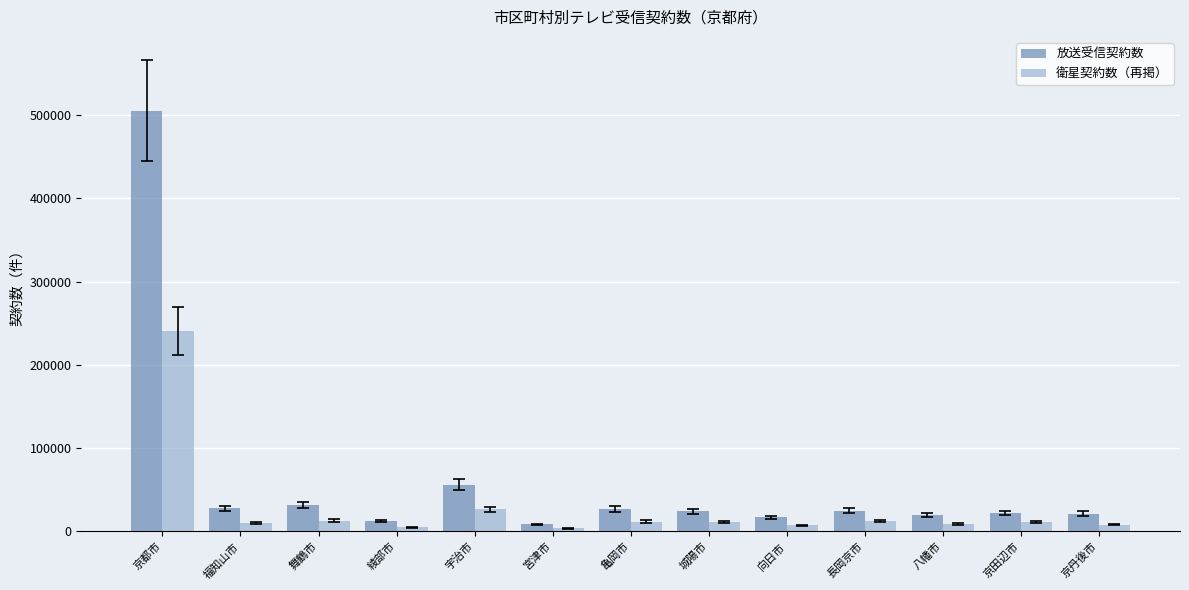

What is the average value of the 放送受信契約数 series?

61245